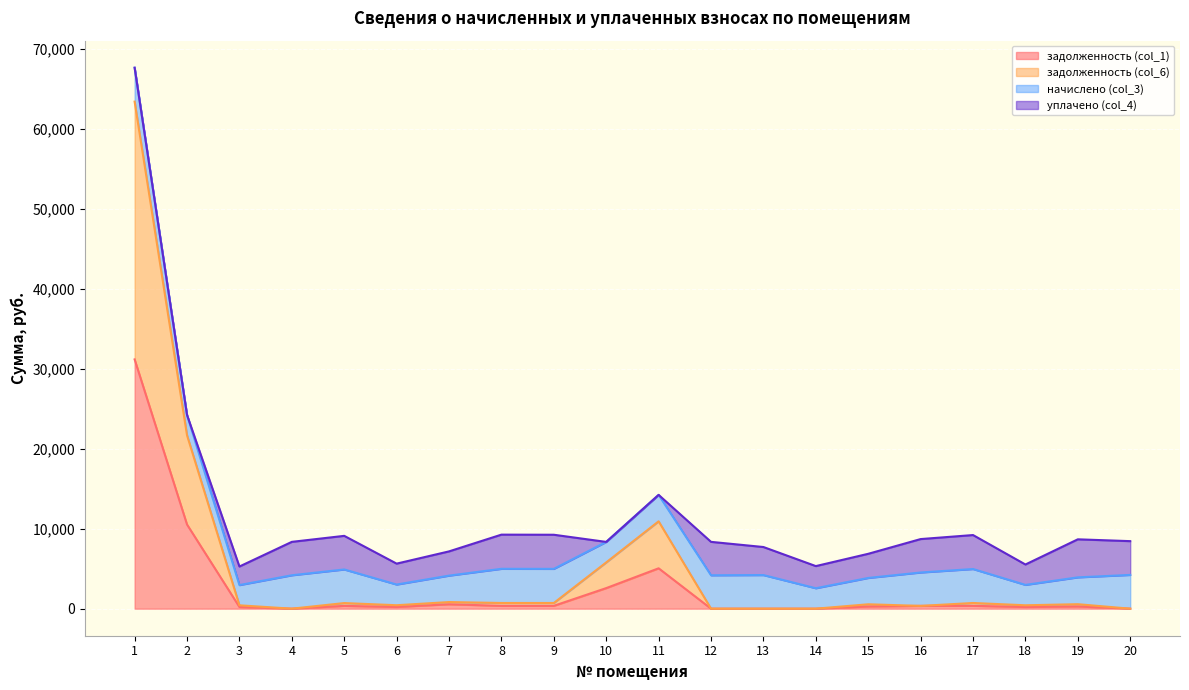

The value of задолженность (col_1) at 20 is 9780.7. True or false?

False